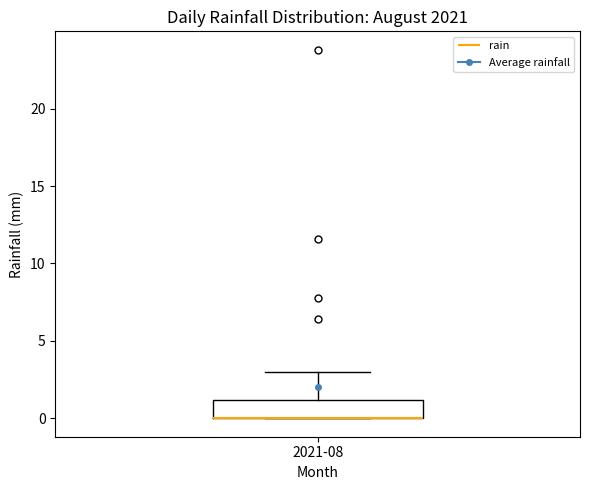

Where is the upper edge of the box for 2021-08 on the y-axis? The values are not printed on the chart, so give them approximately, as read against the axis.

1